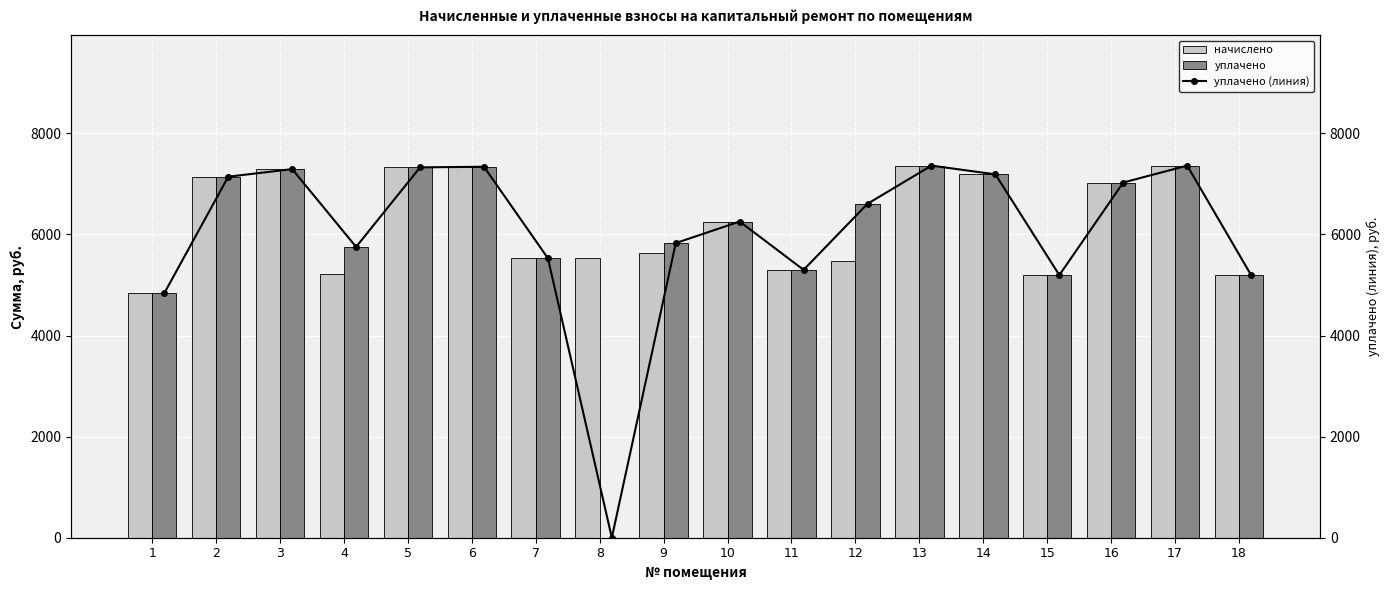

What is the greatest value displayed?

7361.3